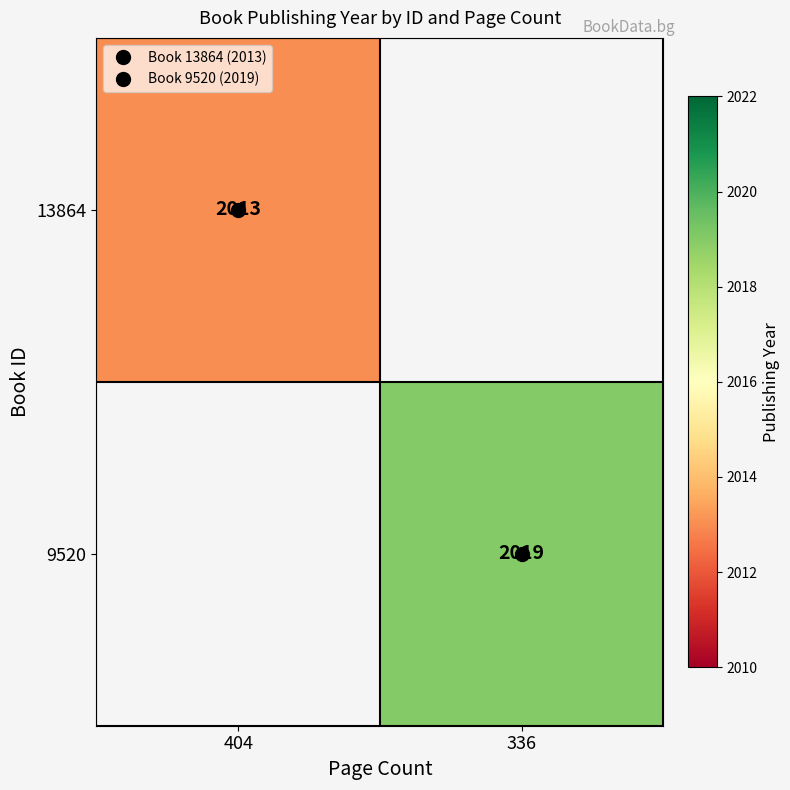

The value of 9520 at 336 is 2019.0. True or false?

True